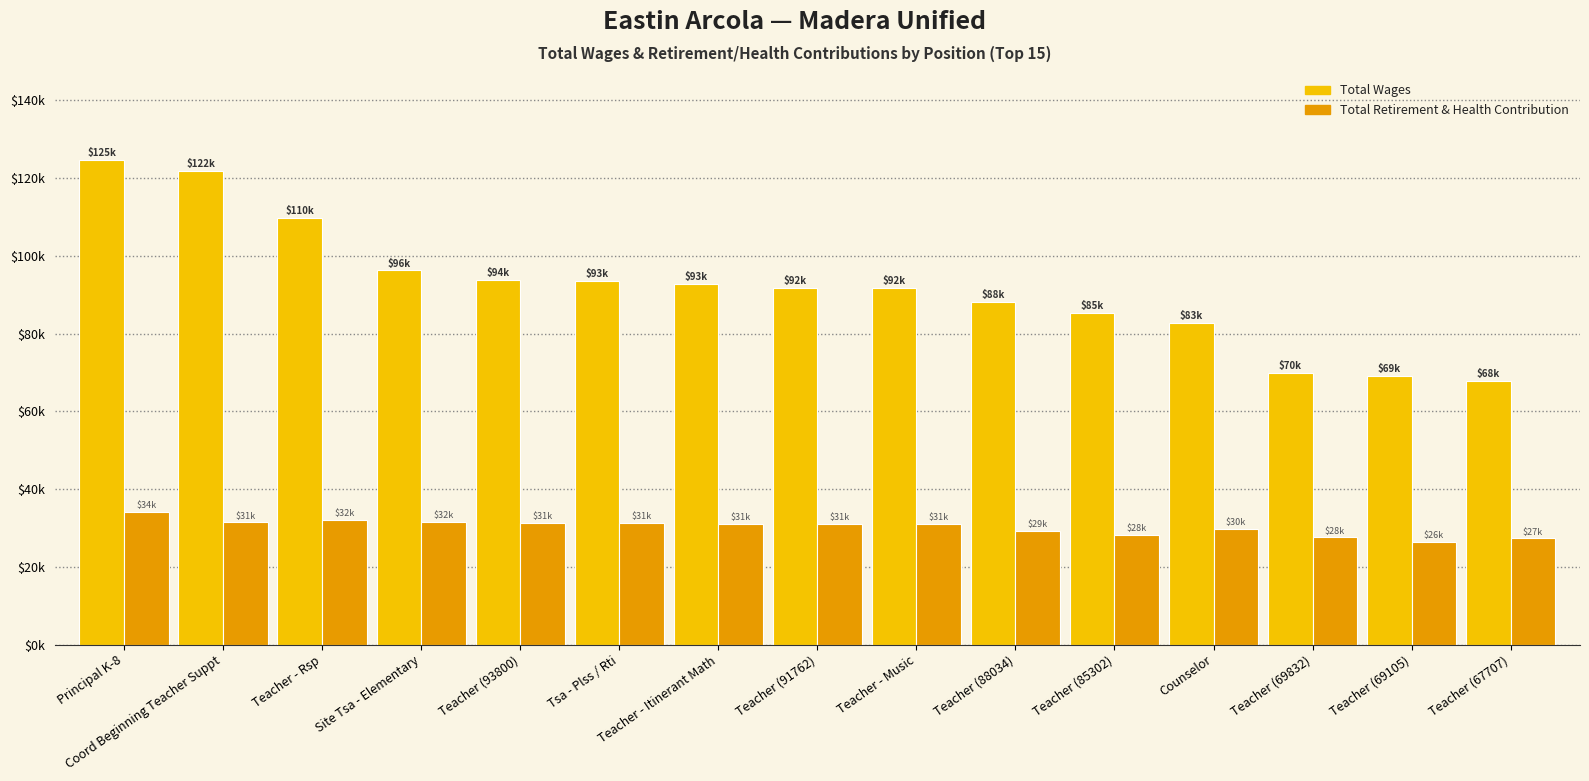

What is the greatest value displayed?

124618